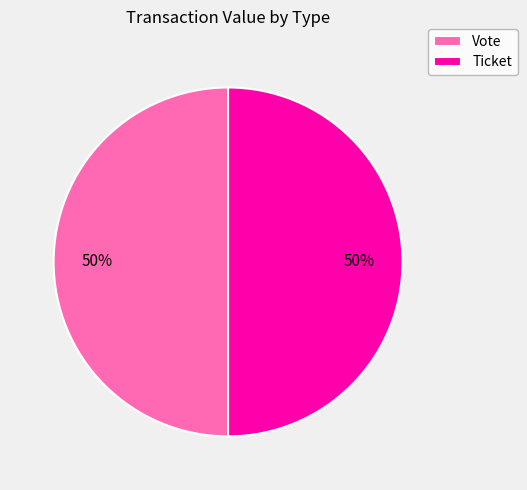

What is the ratio of the value at Vote to the value at Ticket?

1.0